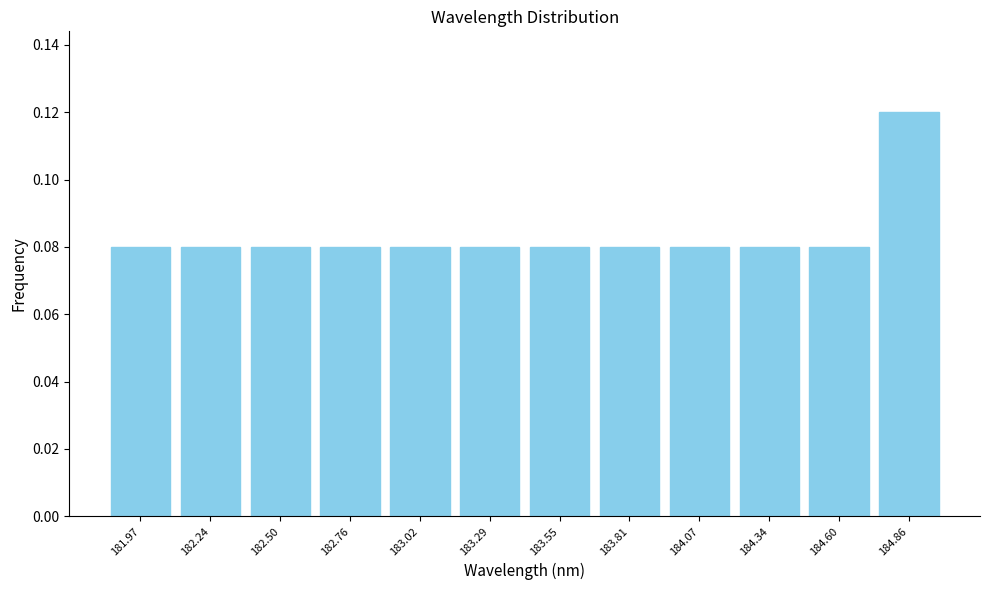

Reading left to right, transcribe this chart: for each bar, give the range it covers on the x-axis and its height. Neither the bar edges nor the heights are printed on the chart, so give them approximately, as read against the axes.

181.85 to 182.10: 0.08
182.10 to 182.35: 0.08
182.35 to 182.65: 0.08
182.65 to 182.90: 0.08
182.90 to 183.15: 0.08
183.15 to 183.40: 0.08
183.40 to 183.70: 0.08
183.70 to 183.95: 0.08
183.95 to 184.20: 0.08
184.20 to 184.45: 0.08
184.45 to 184.75: 0.08
184.75 to 185.00: 0.12